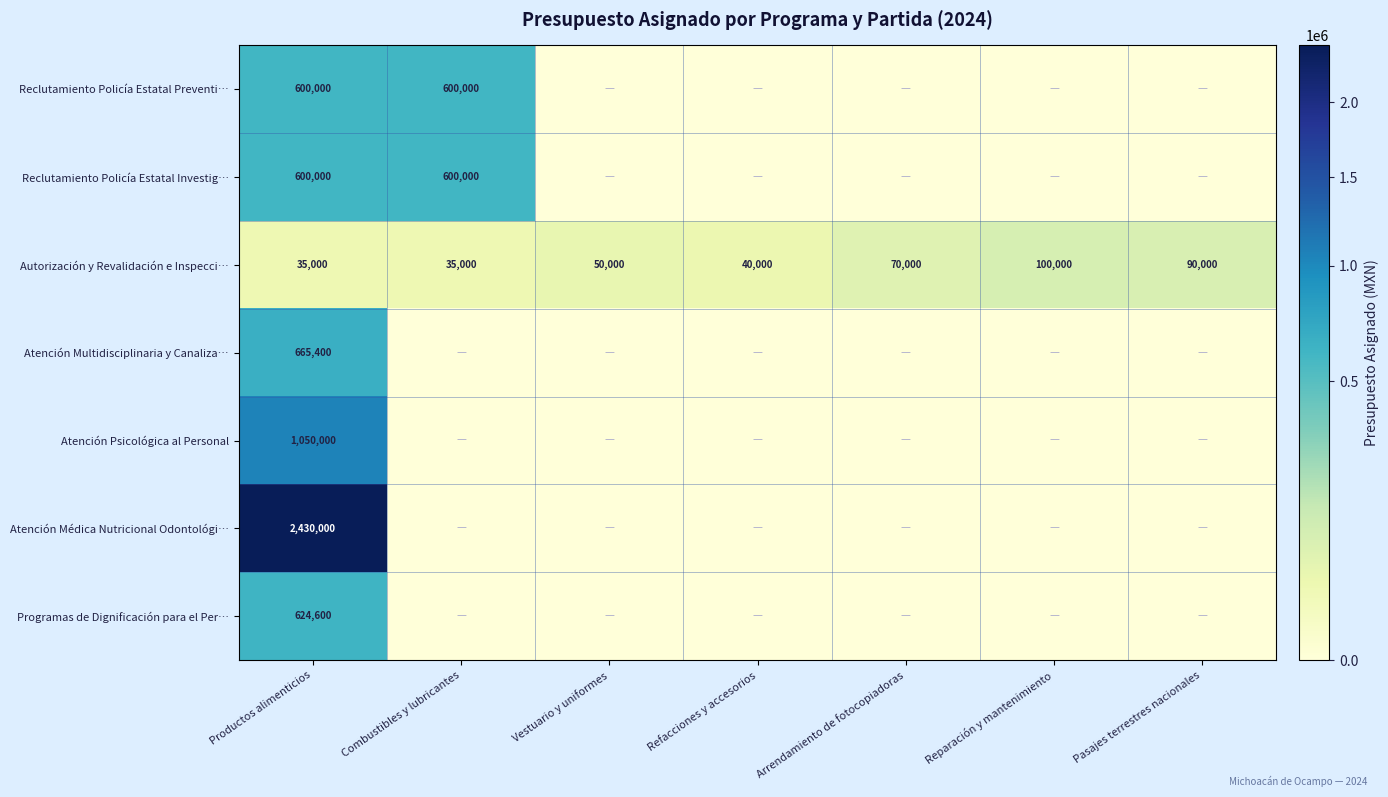

What is the difference between the highest and lowest values at Productos alimenticios?

2395000